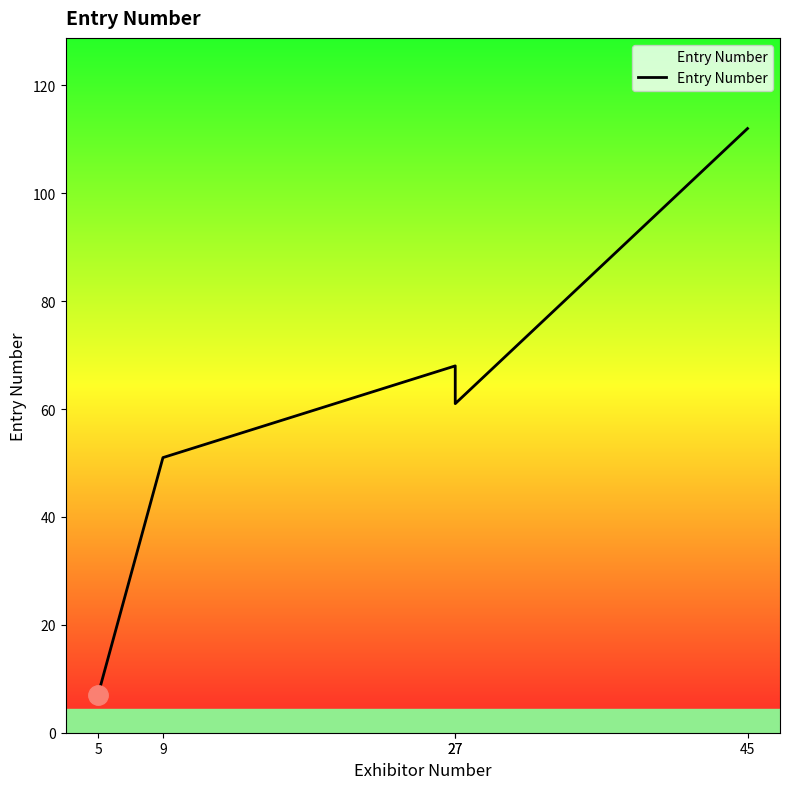

What is the difference between the maximum and minimum values?

105